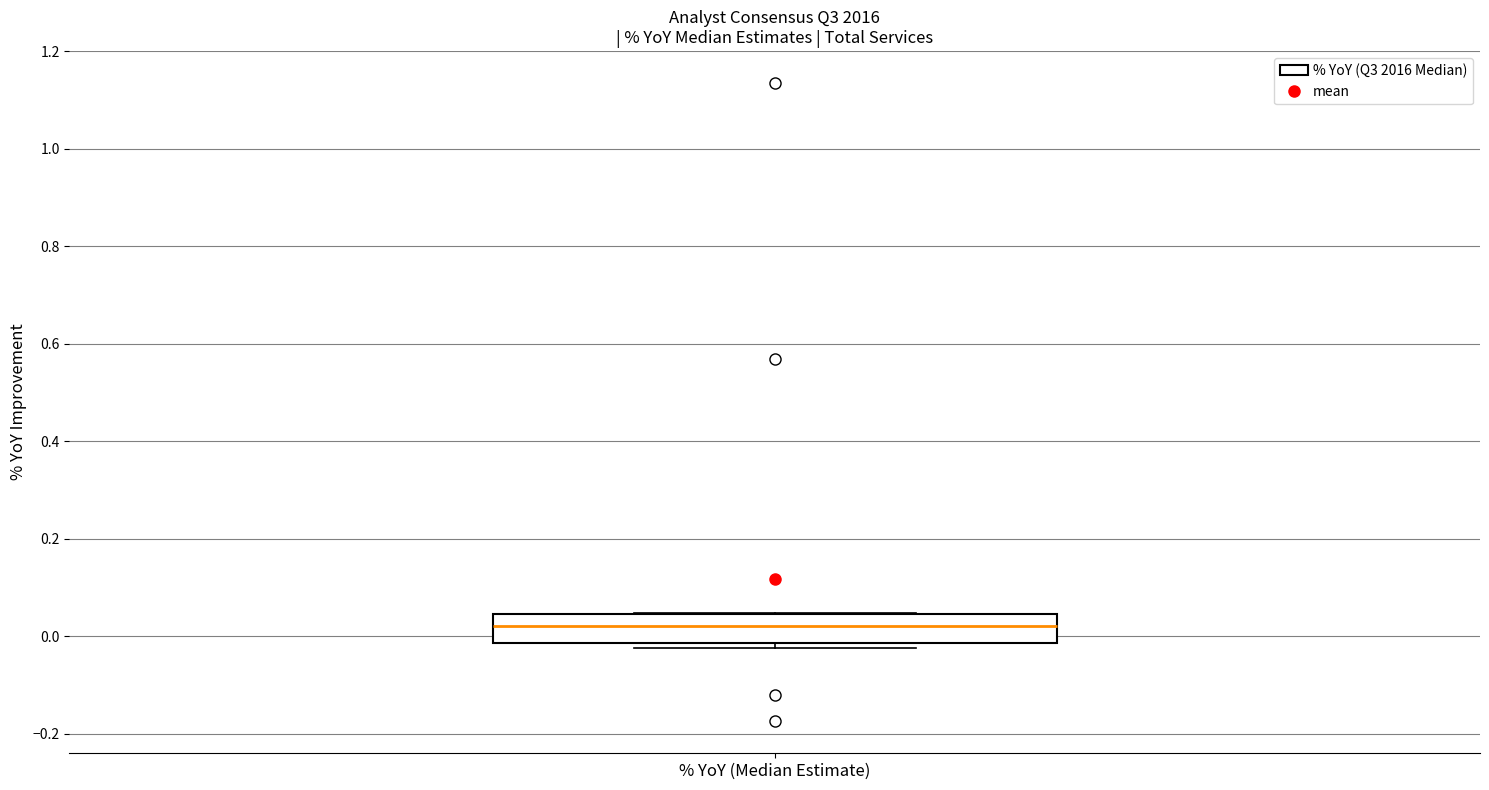

Where is the upper edge of the box for % YoY (Median Estimate) on the y-axis? The values are not printed on the chart, so give them approximately, as read against the axis.

0.04